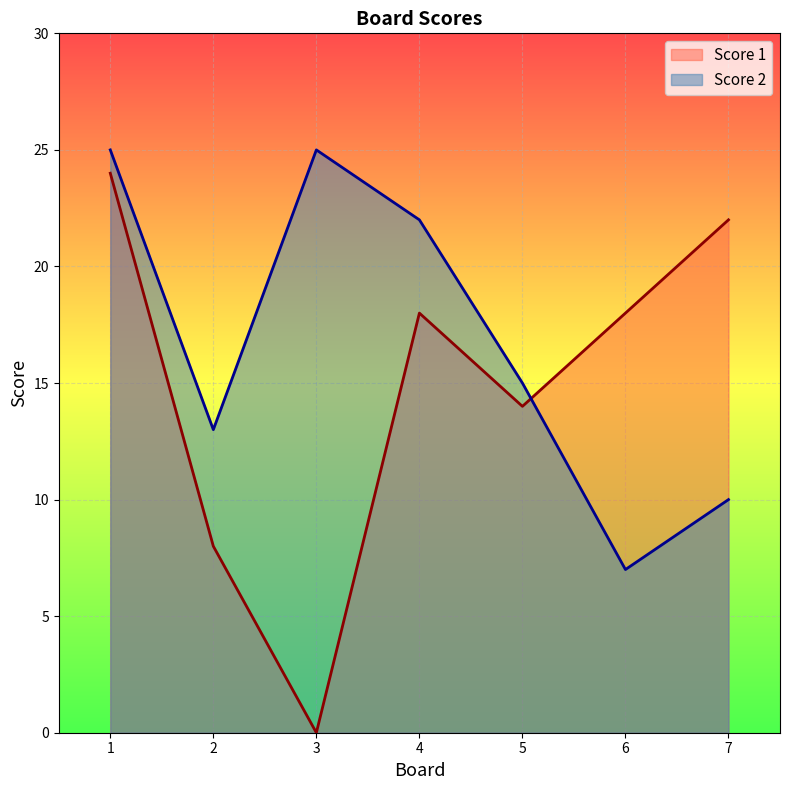

What is the difference between the Score 1 values at 5 and 3?

14